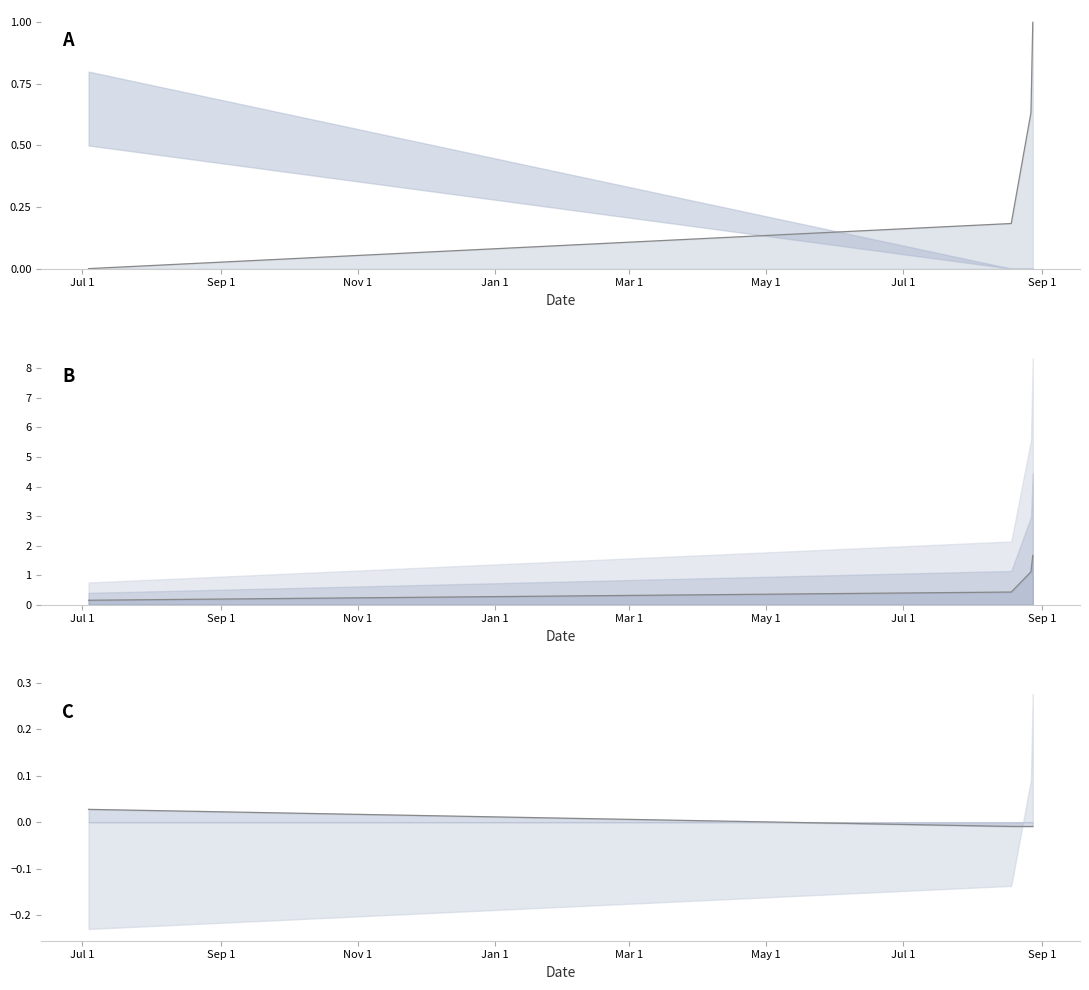

What is the sum of the Amount values at Jan 1 and Sep 1?

2.1